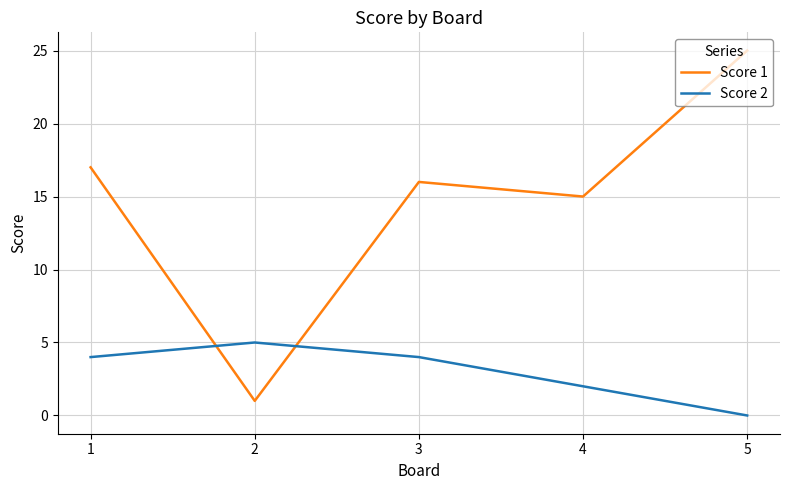

How many interior local peaks does the Score 1 series have?

1